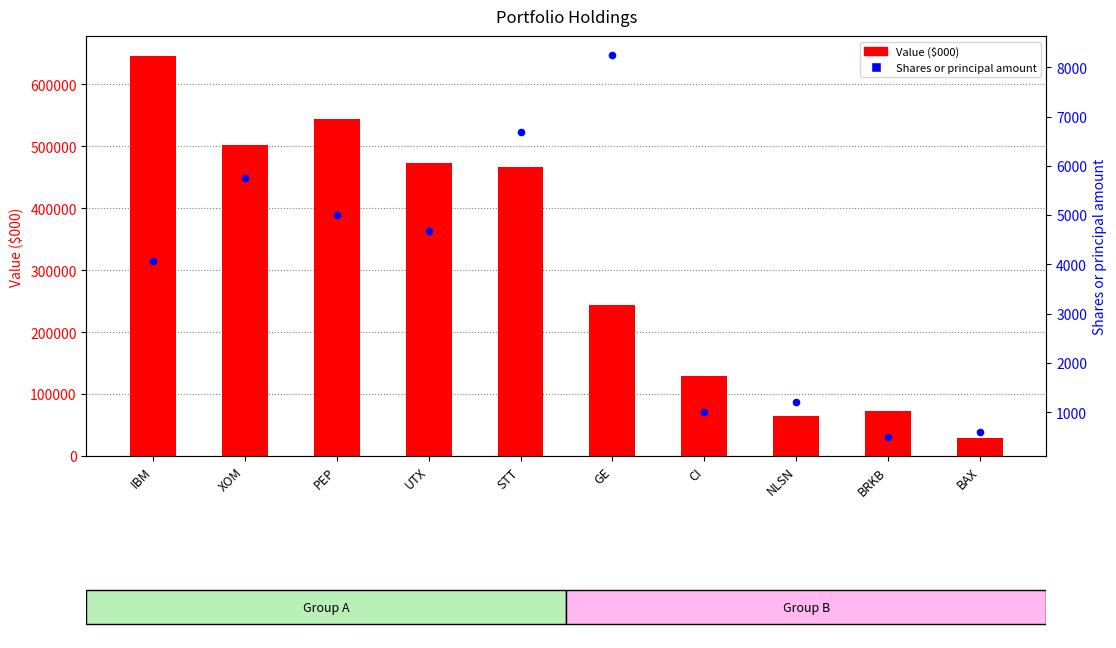

At which category is the sum across all series the highest?

IBM